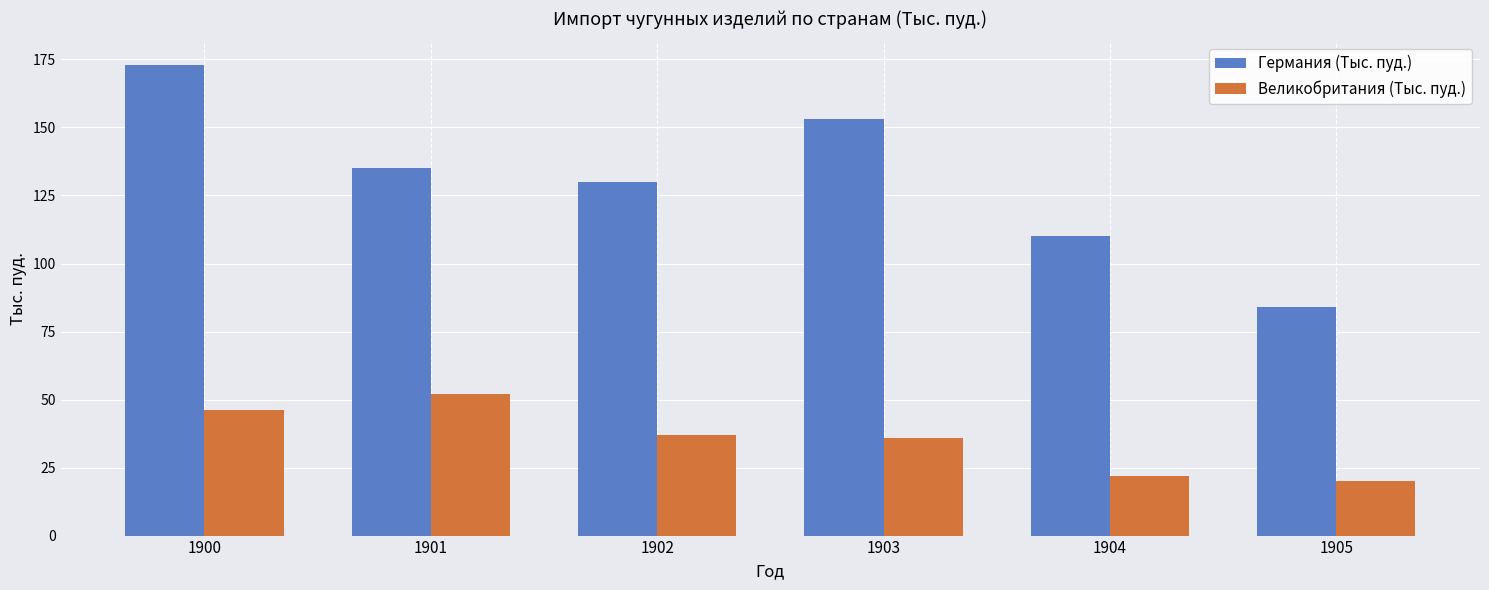

Between 1901 and 1904, which series saw the biggest shift?

Великобритания (Тыс. пуд.)